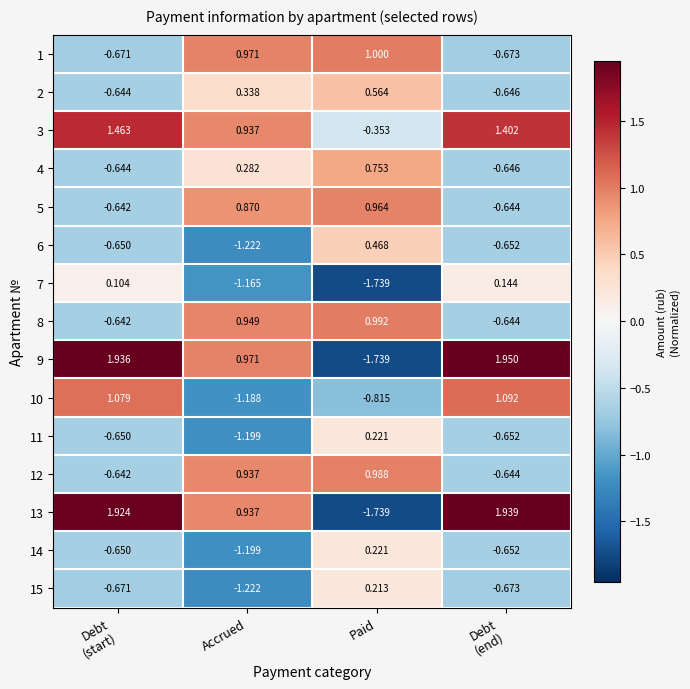

Where does the 15 series first go above 0?

Paid